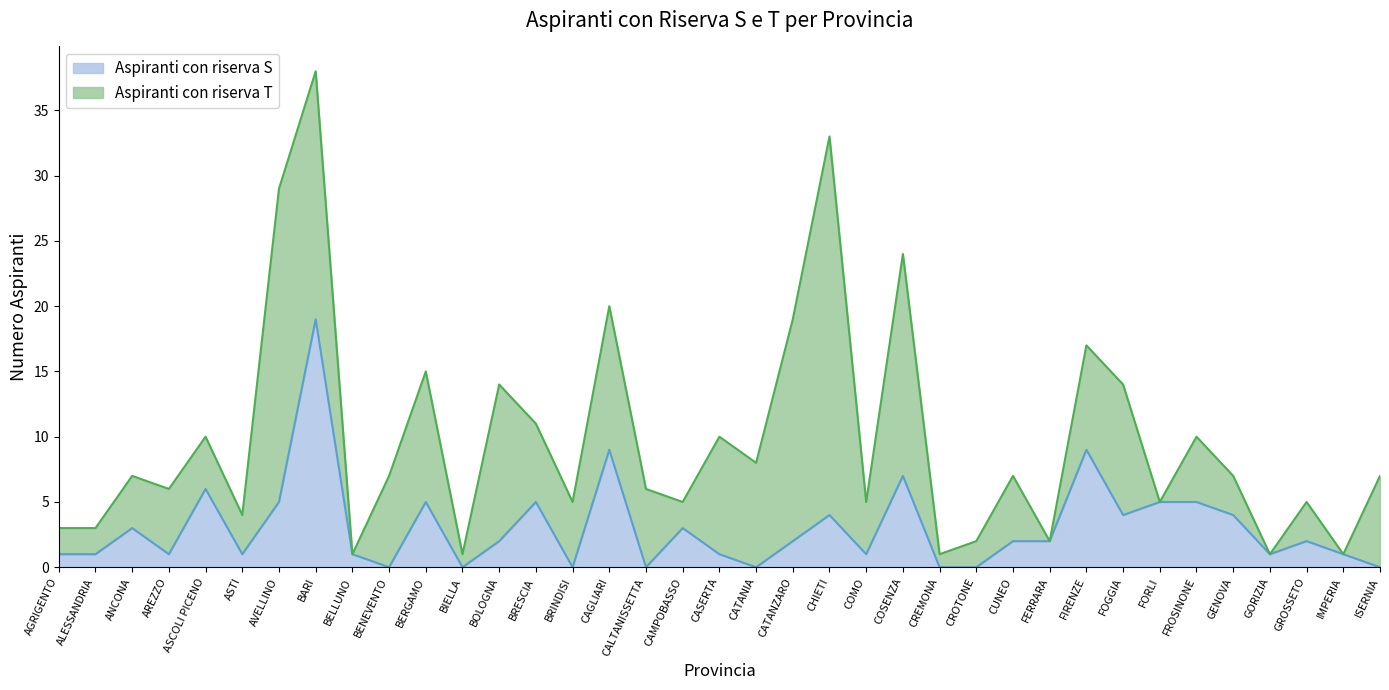

Rank the categories by value from highest to lowest.

BARI, CAGLIARI, FIRENZE, COSENZA, ASCOLI PICENO, AVELLINO, BERGAMO, BRESCIA, FORLI, FROSINONE, CHIETI, FOGGIA, GENOVA, ANCONA, CAMPOBASSO, BOLOGNA, CATANZARO, CUNEO, FERRARA, GROSSETO, AGRIGENTO, ALESSANDRIA, AREZZO, ASTI, BELLUNO, CASERTA, COMO, GORIZIA, IMPERIA, BENEVENTO, BIELLA, BRINDISI, CALTANISSETTA, CATANIA, CREMONA, CROTONE, ISERNIA